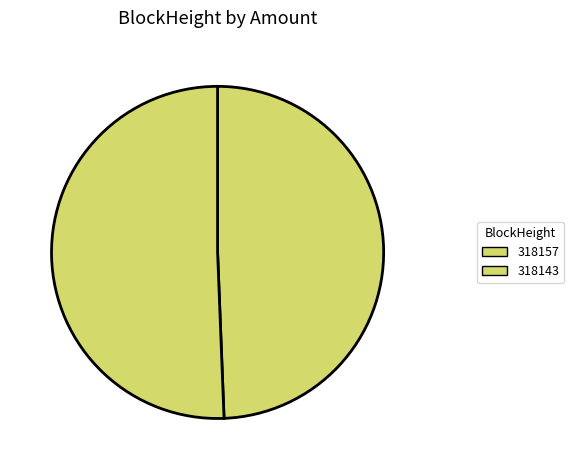

Rank the categories by value from highest to lowest.

318143, 318157